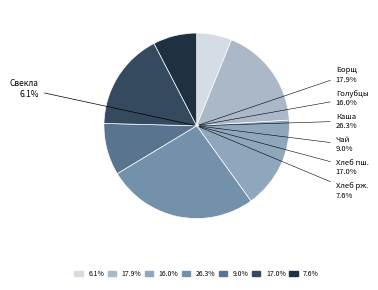

What is the largest slice in the pie chart?

Каша пшеничная